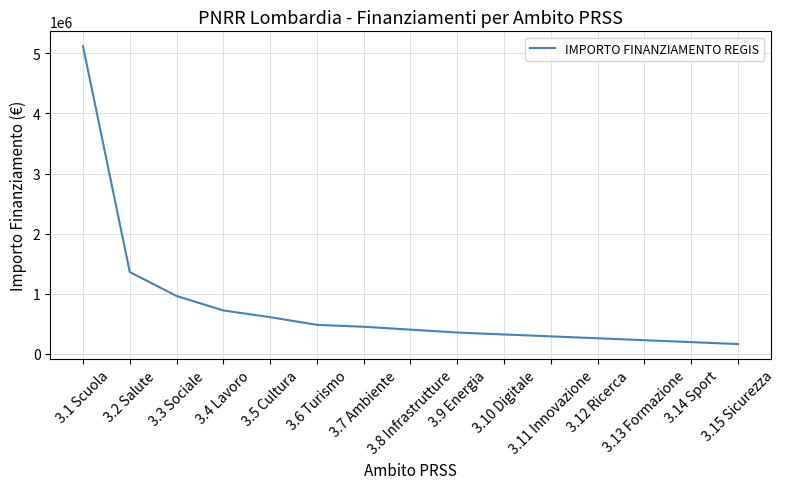

What is the minimum value shown in the chart?

160000